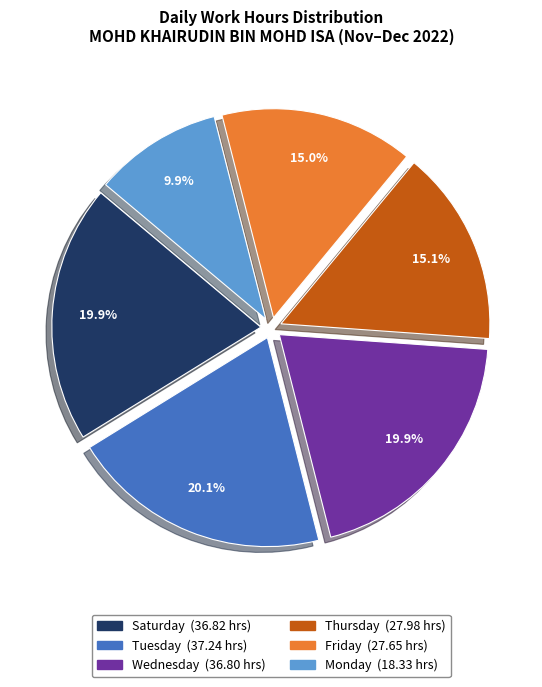

Is there any slice that represents more than half of the pie?

No